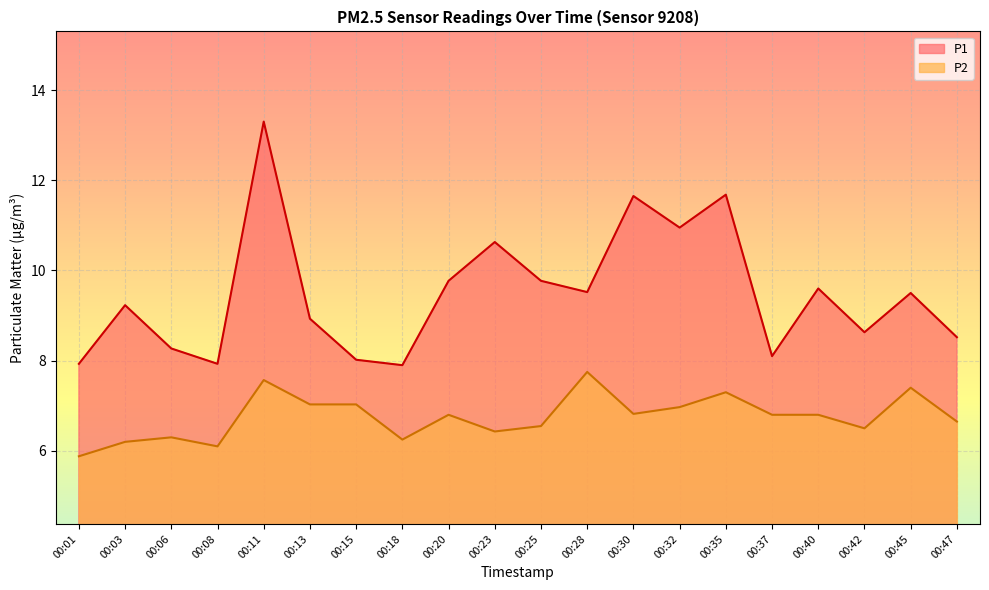

At 00:37, list the series in order from smallest to largest.

P2, P1